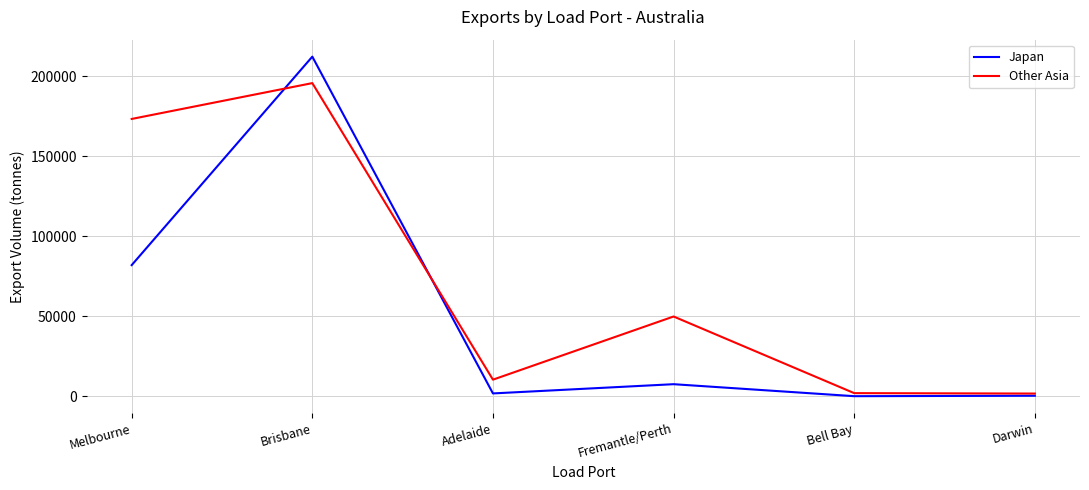

What is the difference between the maximum and minimum values in the Other Asia series?

193872